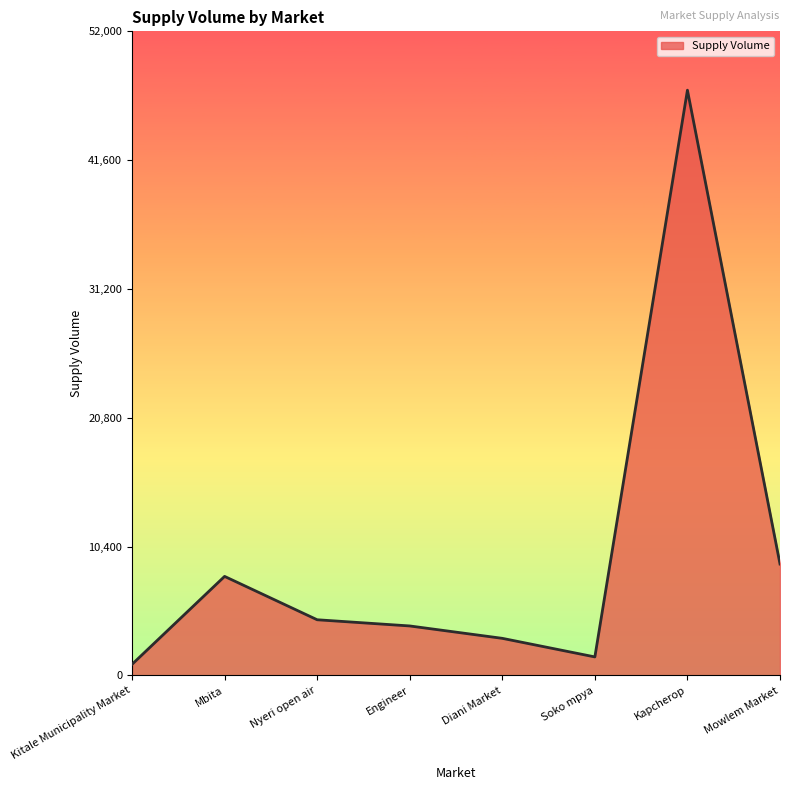

Reading left to right, transcribe all the data shown in this chart.

Kitale Municipality Market=900	Mbita=8000	Nyeri open air=4500	Engineer=4000	Diani Market=3000	Soko mpya=1500	Kapcherop=47250	Mowlem Market=9000